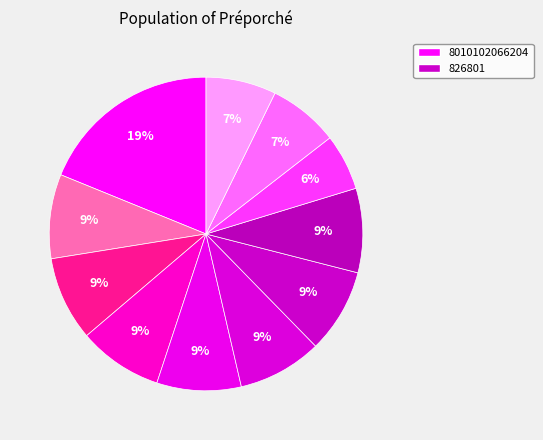

Count the number of slices in the pie.

11